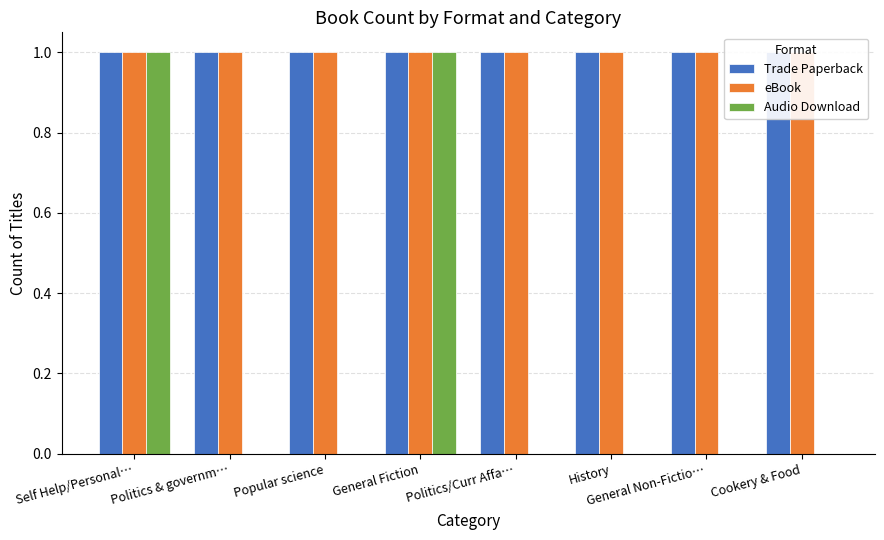

What position from the right is General Fiction?

5